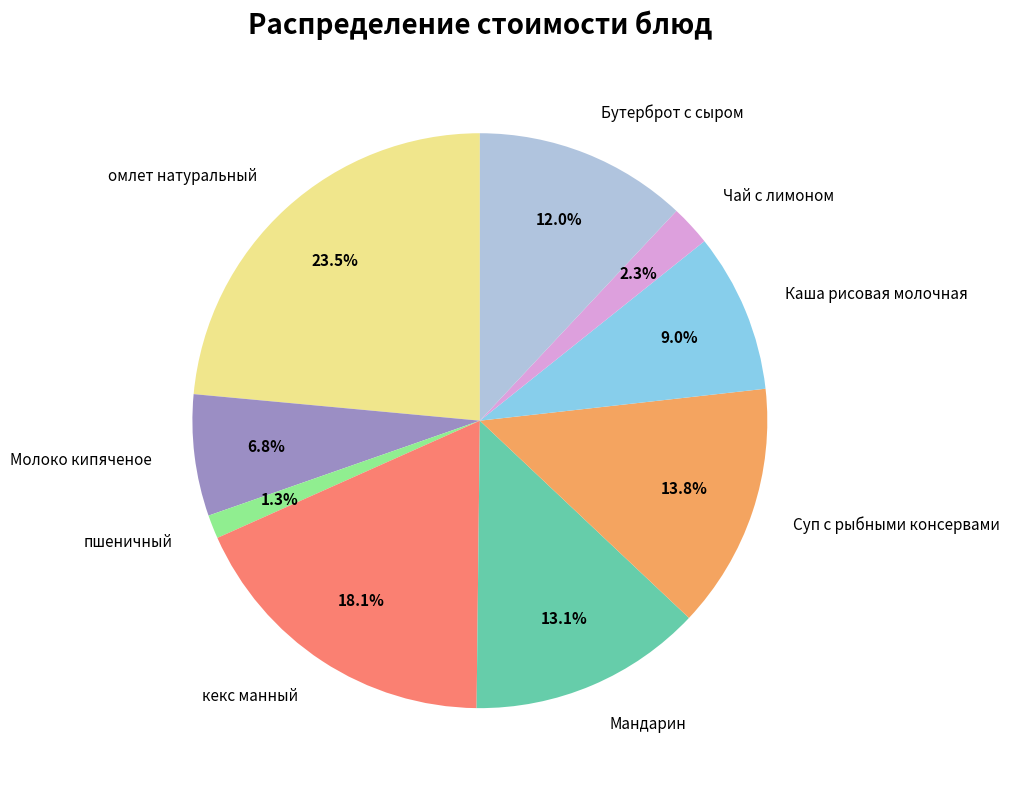

Approximately how many times larger is the value at Молоко кипяченое compared to Чай с лимоном?

3.0